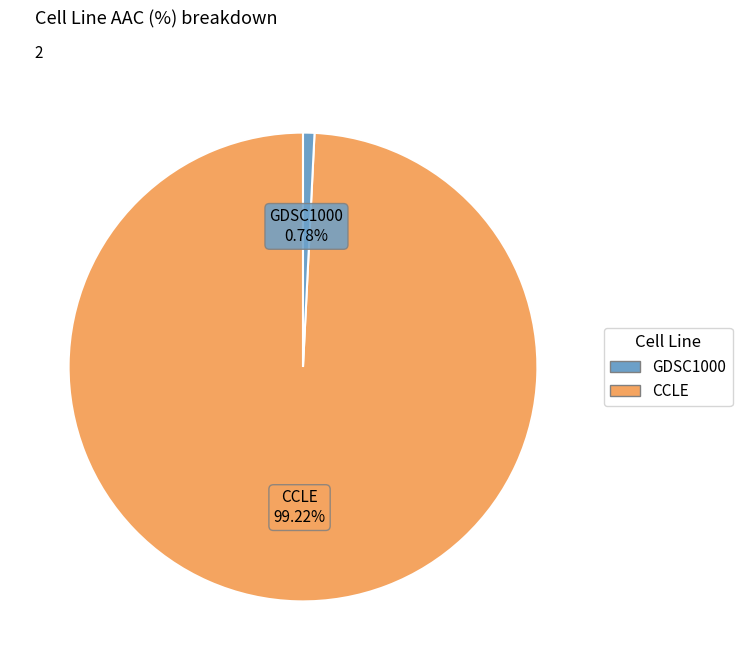

Is there a majority slice in this chart?

Yes